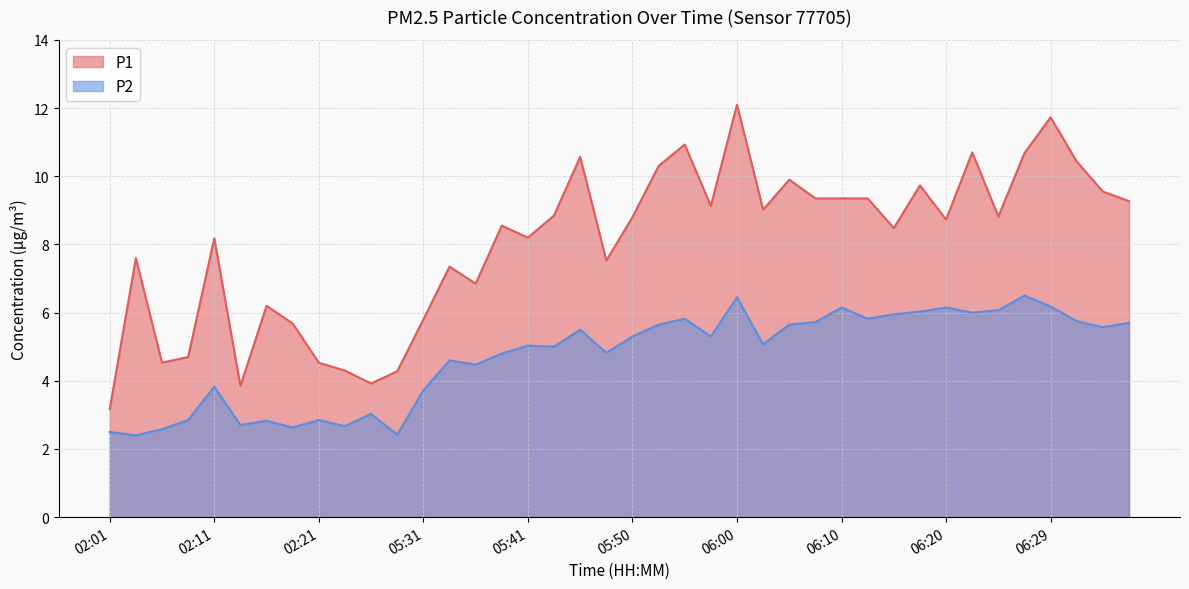

At which label is P2 closest to 4?

02:11